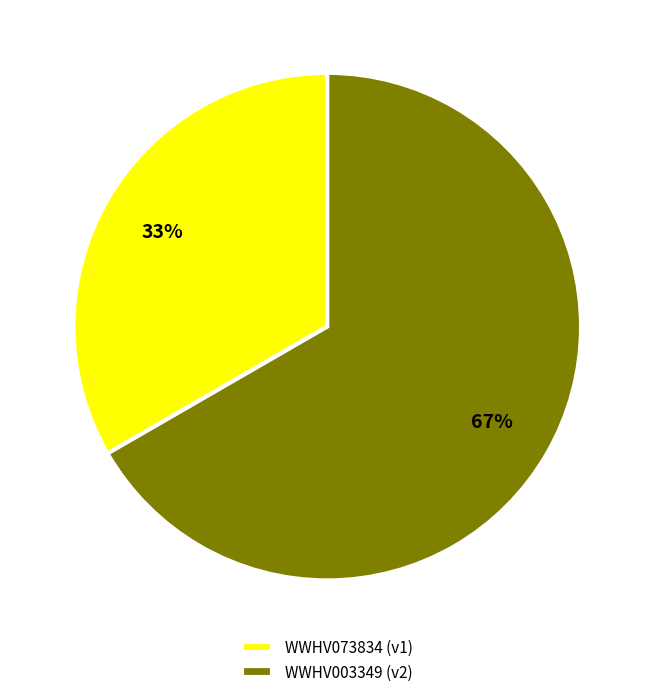

Rank the categories by value from lowest to highest.

WWHV073834, WWHV003349